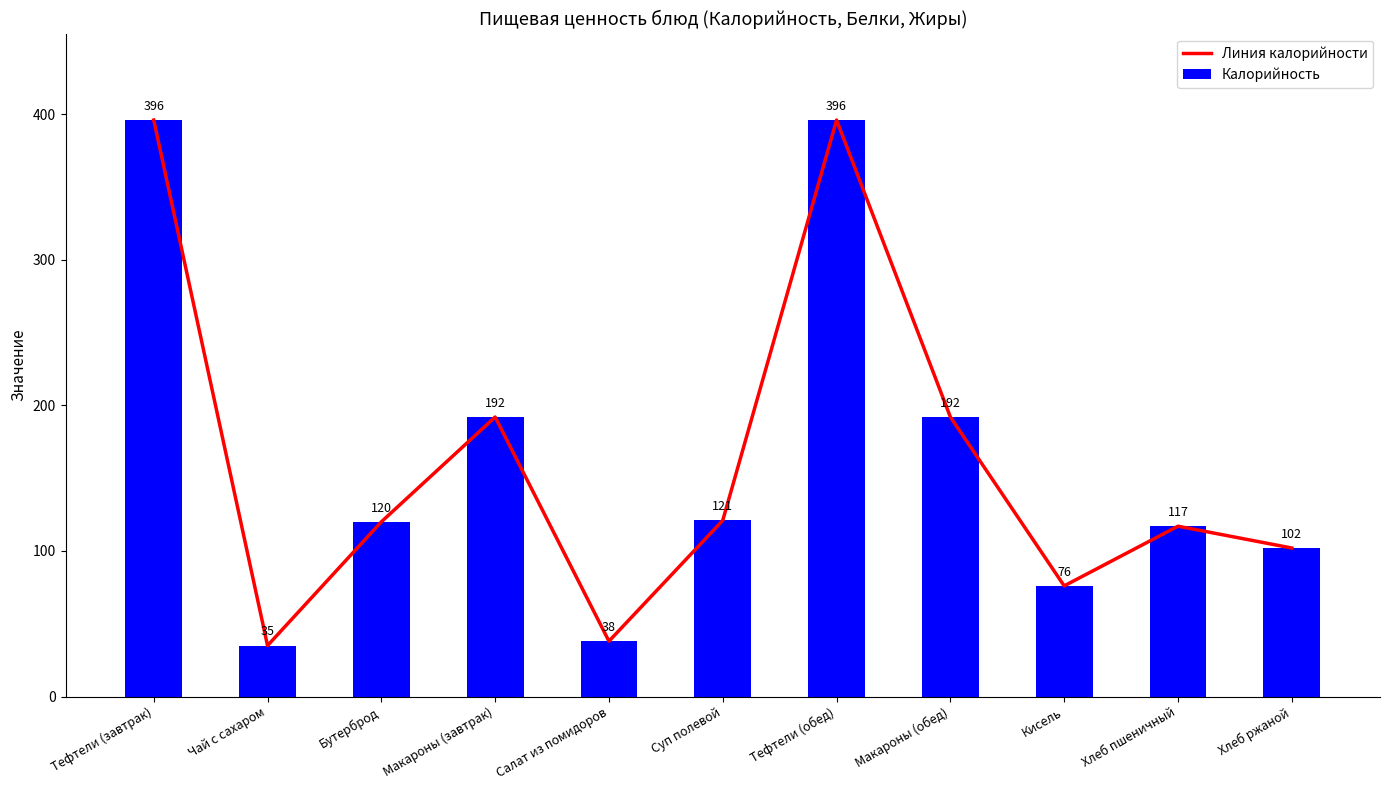

Which series has the largest total across all categories?

Линия калорийности